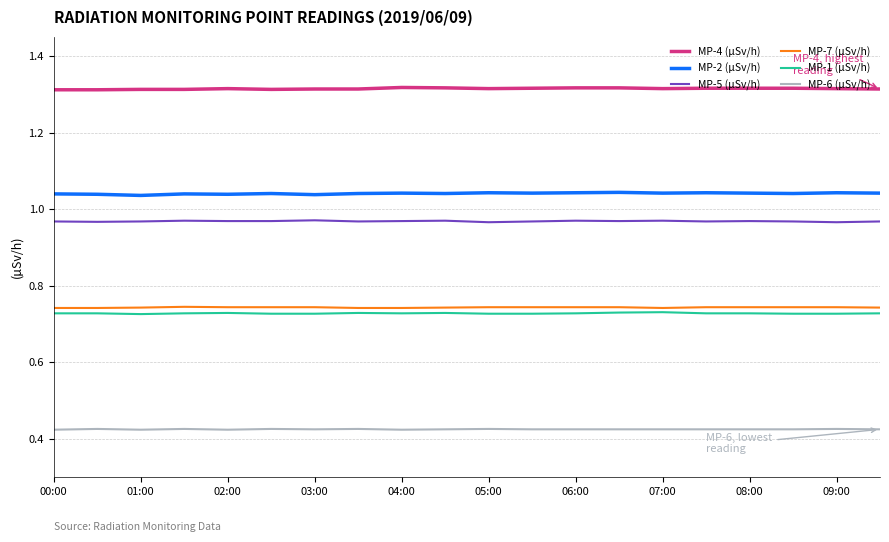

How many MP-7 (µSv/h) values are between 0 and 1?

20